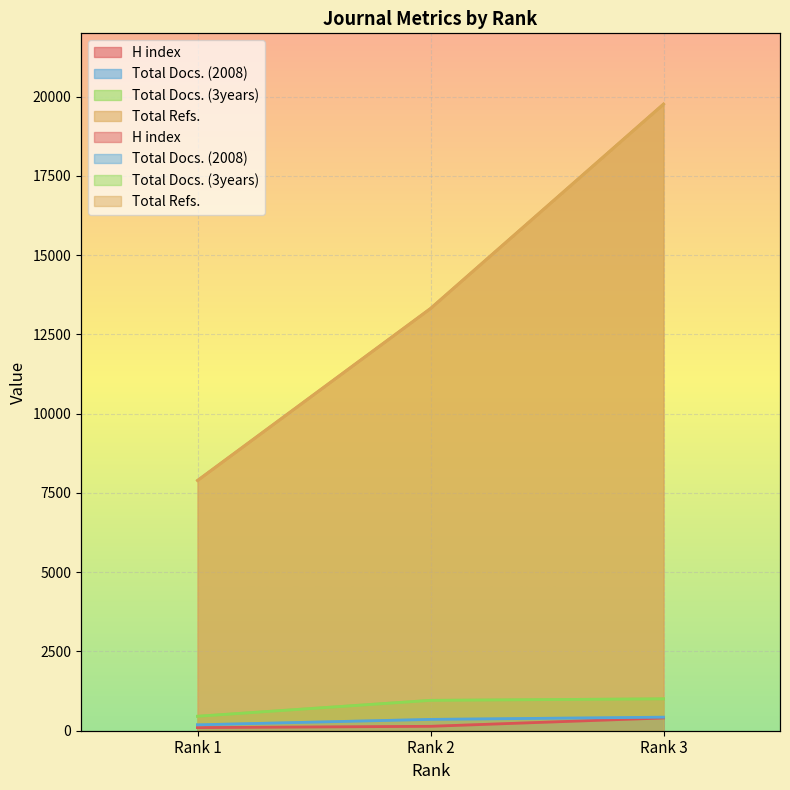

What is the difference between the maximum and minimum values in the Total Docs. (3years) series?

550